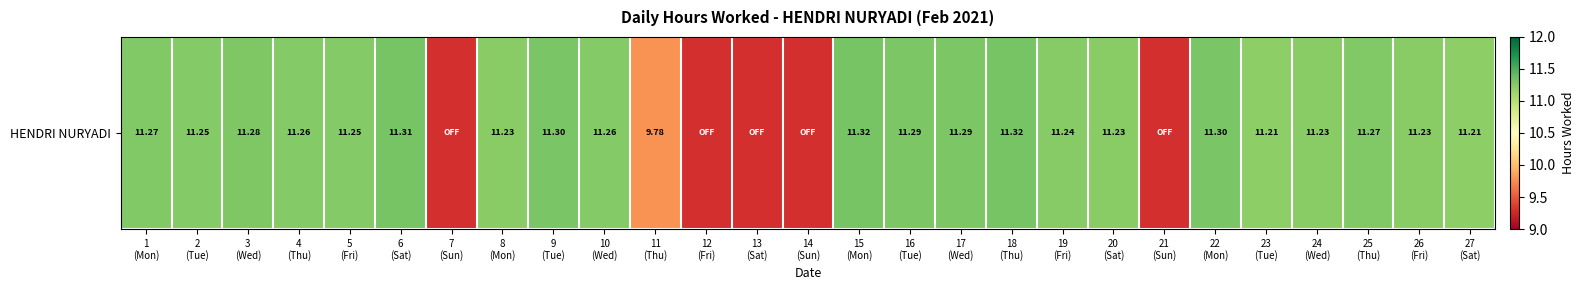

Rank the categories by value from highest to lowest.

15
(Mon), 18
(Thu), 6
(Sat), 9
(Tue), 22
(Mon), 16
(Tue), 17
(Wed), 3
(Wed), 1
(Mon), 25
(Thu), 4
(Thu), 10
(Wed), 2
(Tue), 5
(Fri), 19
(Fri), 8
(Mon), 20
(Sat), 24
(Wed), 26
(Fri), 23
(Tue), 27
(Sat), 11
(Thu), 7
(Sun), 12
(Fri), 13
(Sat), 14
(Sun), 21
(Sun)